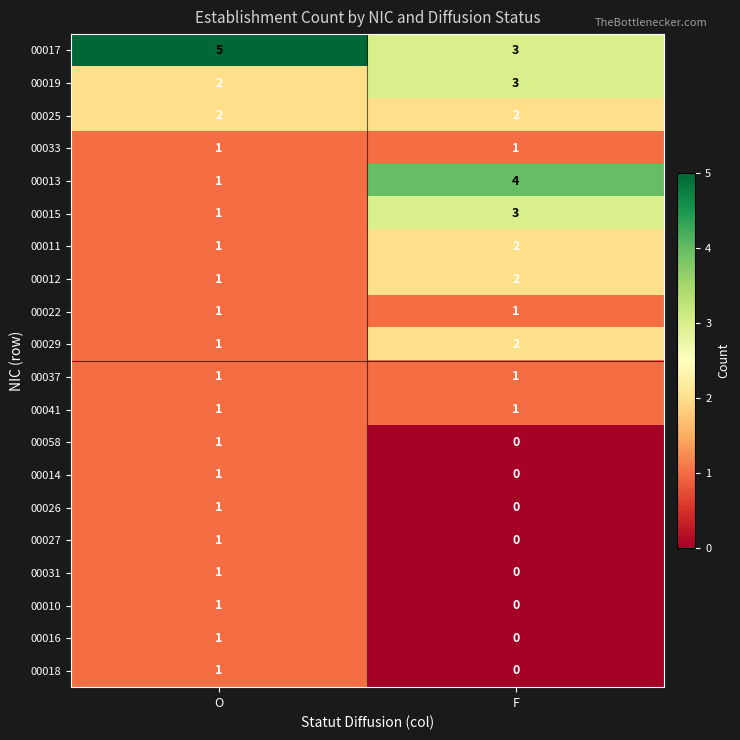

What is the total value across all series at O?

26